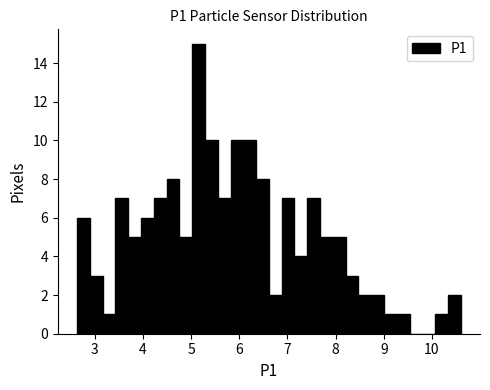

Read against the x-axis, roughly where is the centre of the tallest bar?

5.2